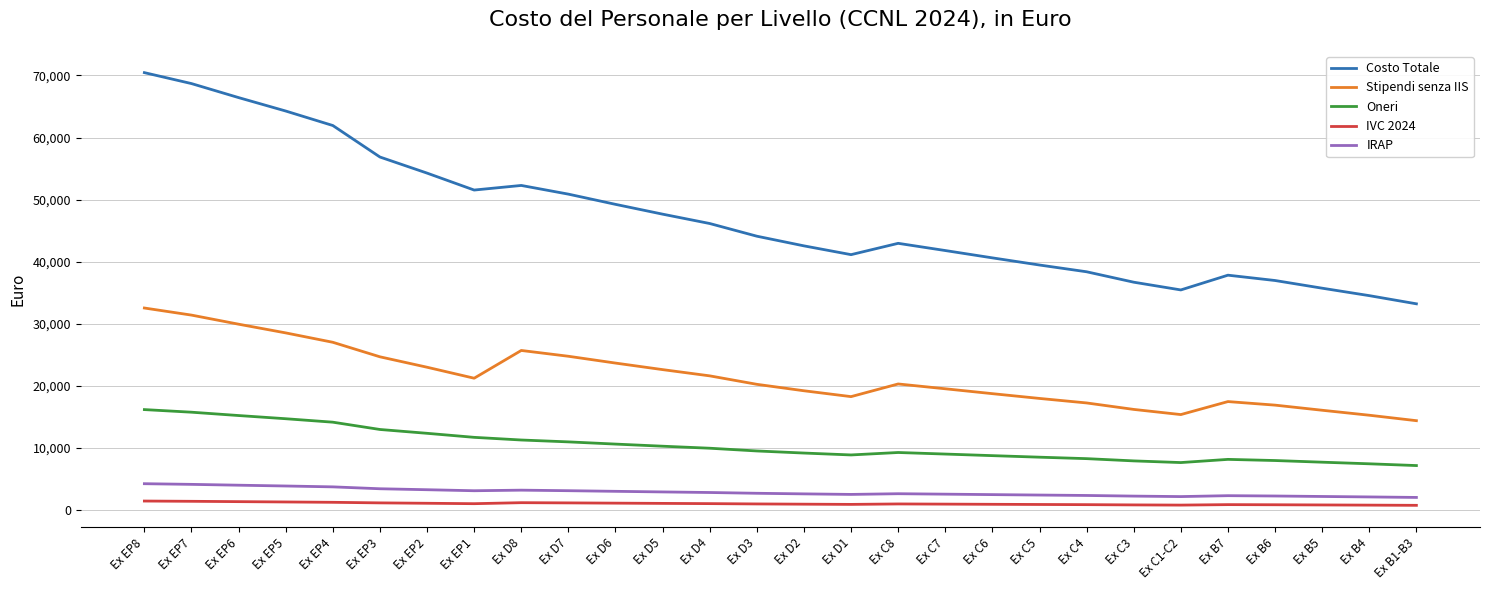

Which series has the largest range (max minus min)?

Costo Totale